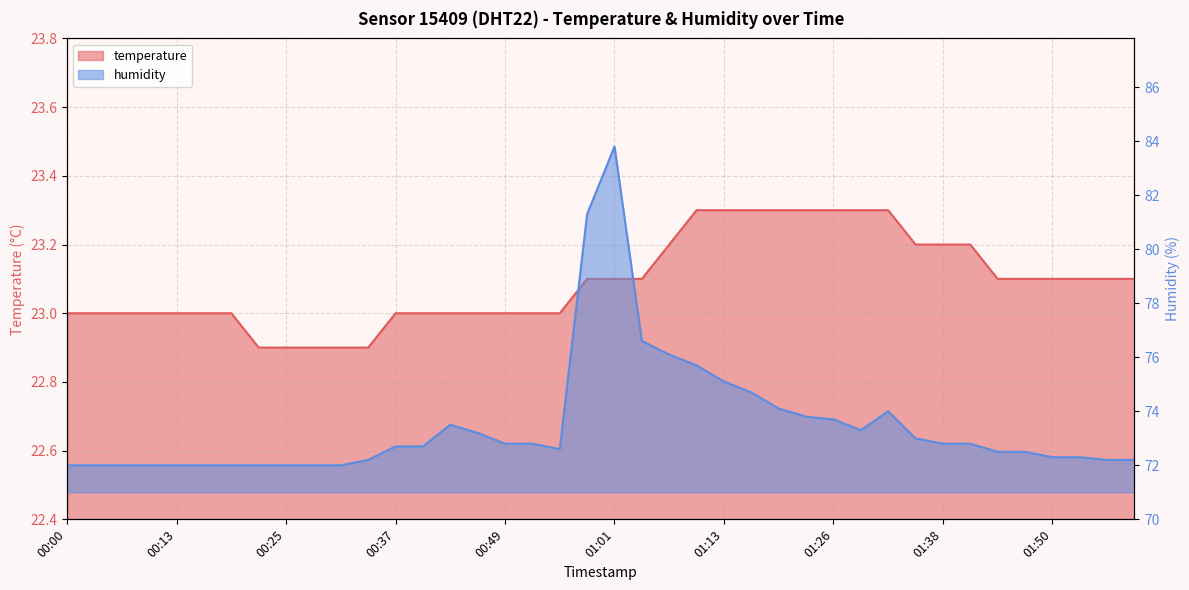

Rank the series at 24 from lowest to highest value.

temperature, humidity